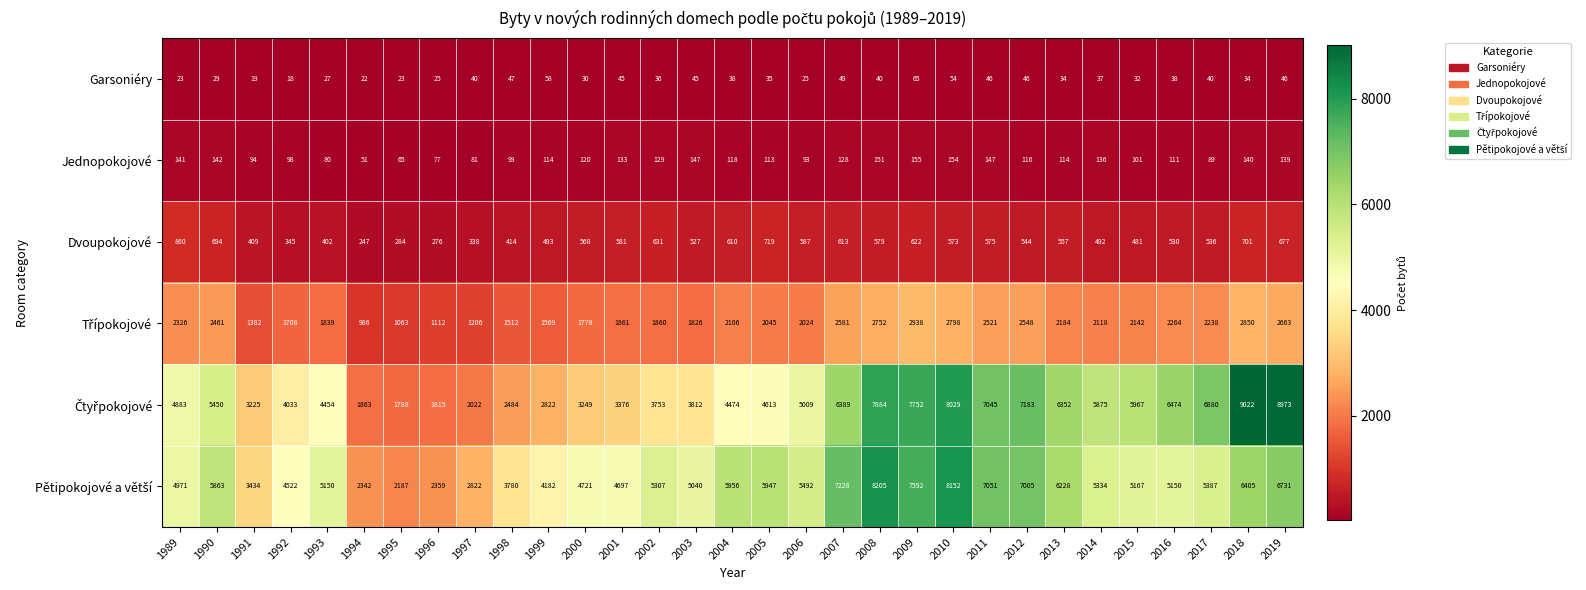

At which category is the sum across all series the highest?

2010